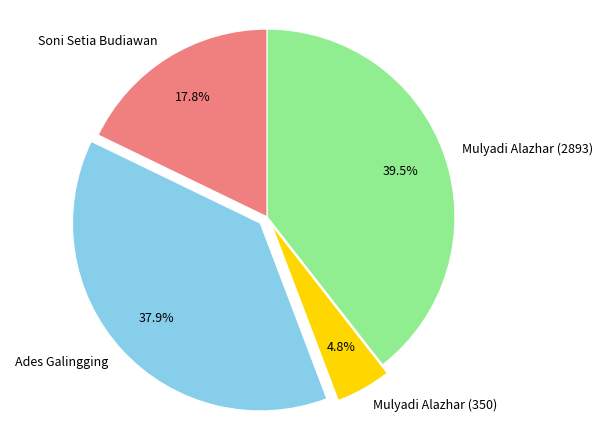

Which category has the smallest portion of the pie?

Mulyadi Alazhar (350)